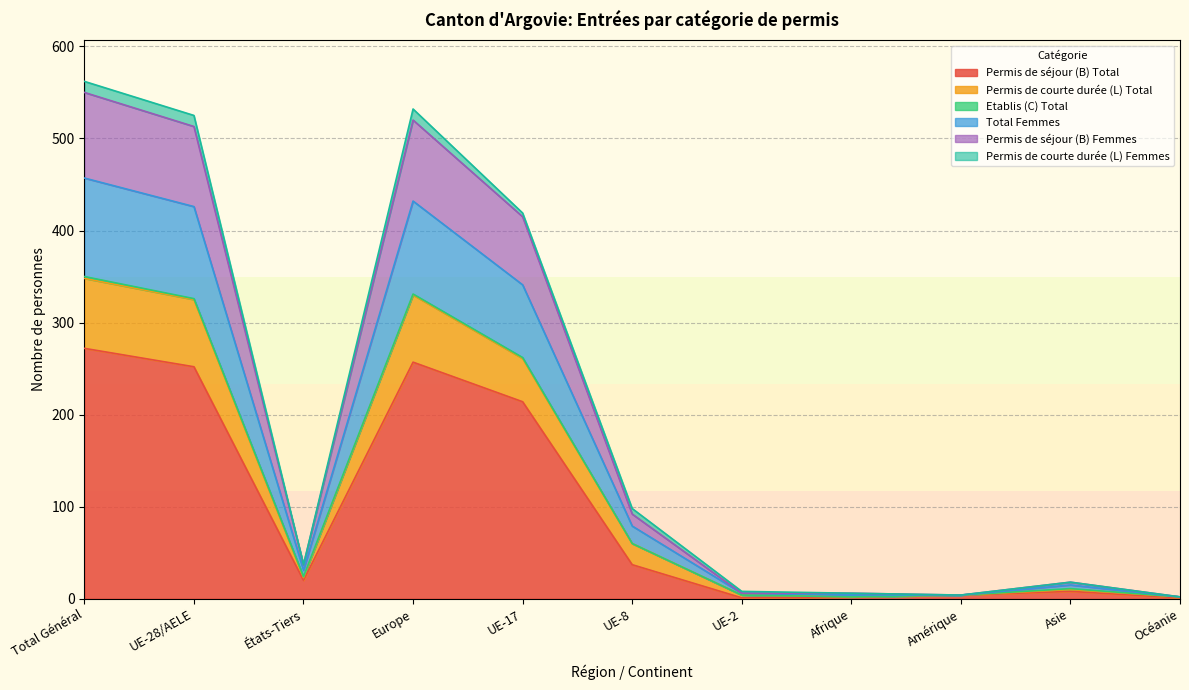

Is it true that Permis de séjour (B) Total equals 20 at États-Tiers?

True